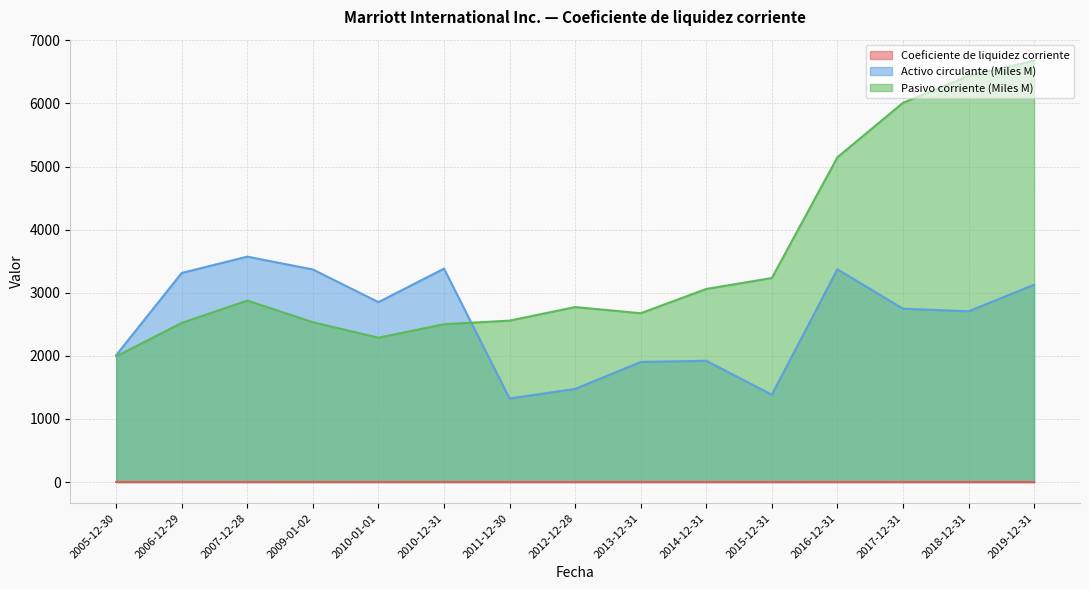

Which series changed the most between 2012-12-28 and 2015-12-31?

Pasivo corriente (Miles M)